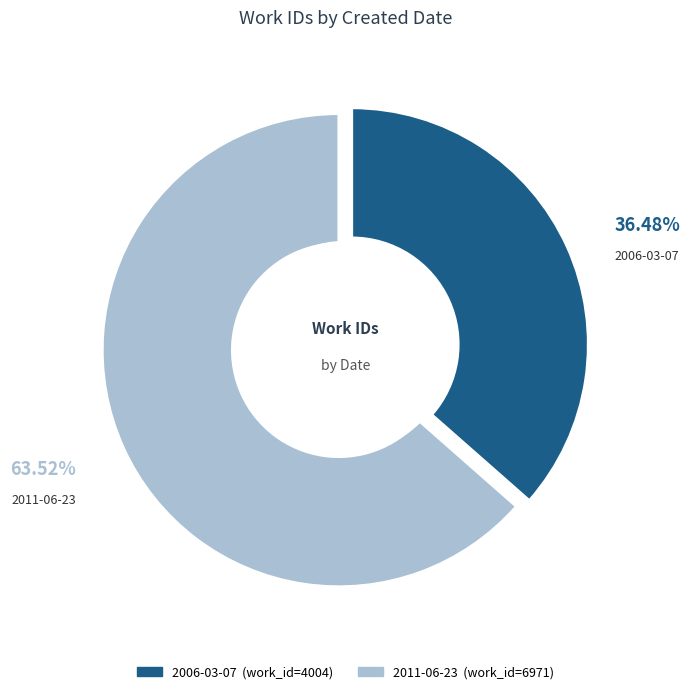

To the nearest percent, what is the average slice percentage?

50%